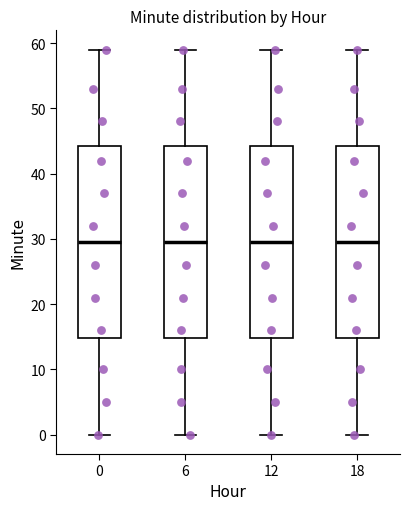

Where does the upper whisker of the box at x = 6 end on the y-axis? The values are not printed on the chart, so give them approximately, as read against the axis.

59